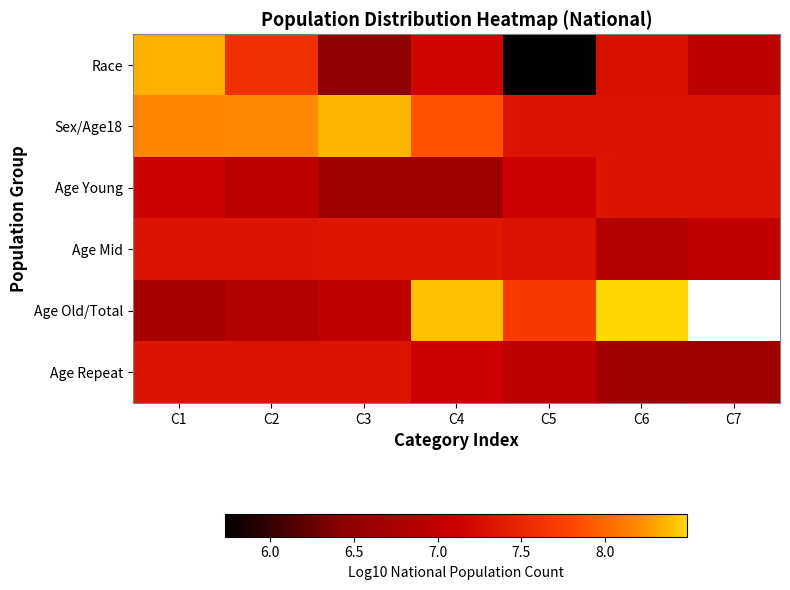

What is the difference between the Age Old/Total values at C5 and C4?

0.7